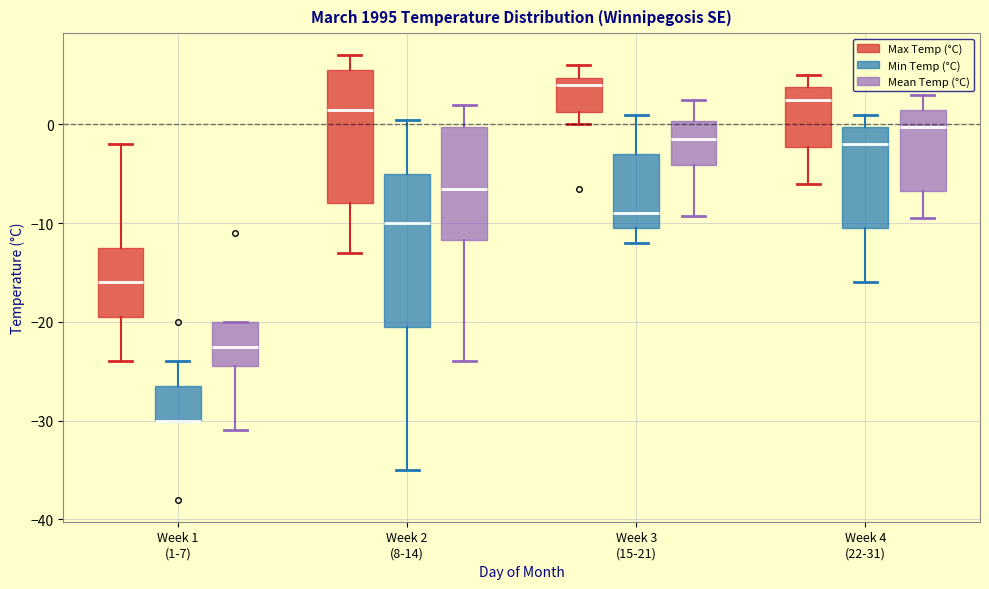

Reading left to right, read every box against the y-axis: the position of its median line, the range the box covers, and the ends of its whiskers. The values are not printed on the chart, so give them approximately, as read against the axis.

Week 1 (1-7) (Max Temp (°C)): median -16, box -19 to -12, whiskers -24 to -2
Week 1 (1-7) (Min Temp (°C)): median -30 (drawn on the box's lower edge), box -30 to -26, whiskers -30 to -24
Week 1 (1-7) (Mean Temp (°C)): median -22, box -24 to -20, whiskers -31 to -20
Week 2 (8-14) (Max Temp (°C)): median 2, box -8 to 6, whiskers -13 to 7
Week 2 (8-14) (Min Temp (°C)): median -10, box -20 to -5, whiskers -35 to 1
Week 2 (8-14) (Mean Temp (°C)): median -6, box -12 to 0, whiskers -24 to 2
Week 3 (15-21) (Max Temp (°C)): median 4, box 1 to 5, whiskers 0 to 6
Week 3 (15-21) (Min Temp (°C)): median -9, box -10 to -3, whiskers -12 to 1
Week 3 (15-21) (Mean Temp (°C)): median -1, box -4 to 0, whiskers -9 to 3
Week 4 (22-31) (Max Temp (°C)): median 3, box -2 to 4, whiskers -6 to 5
Week 4 (22-31) (Min Temp (°C)): median -2, box -10 to 0, whiskers -16 to 1
Week 4 (22-31) (Mean Temp (°C)): median 0, box -7 to 2, whiskers -9 to 3